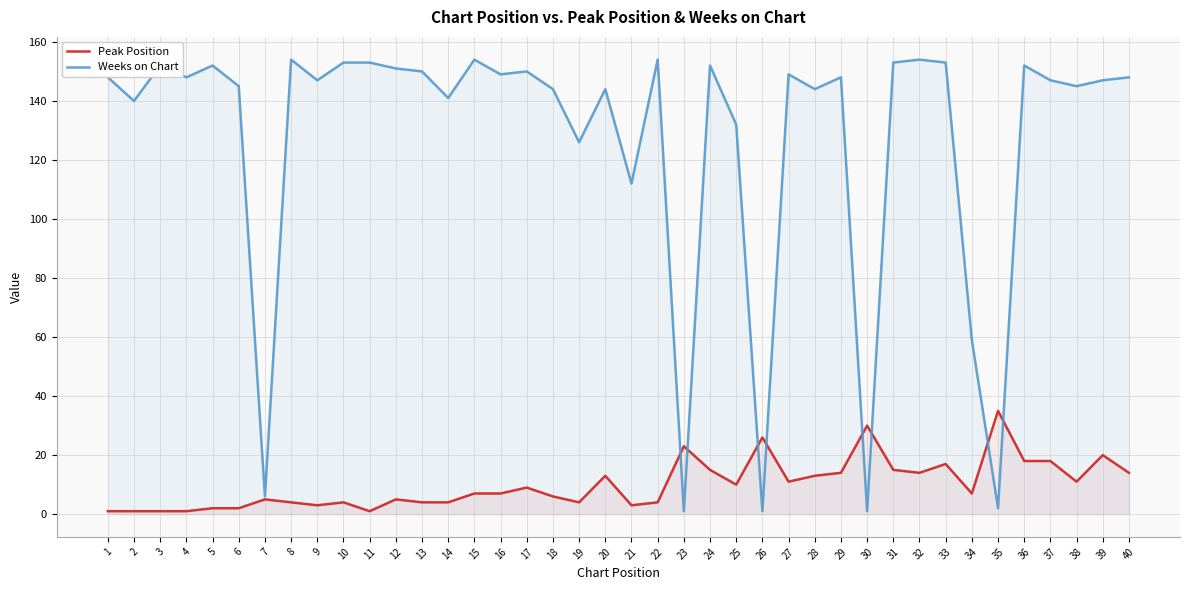

What is the value of the Peak Position point at the 4th from the left?

1